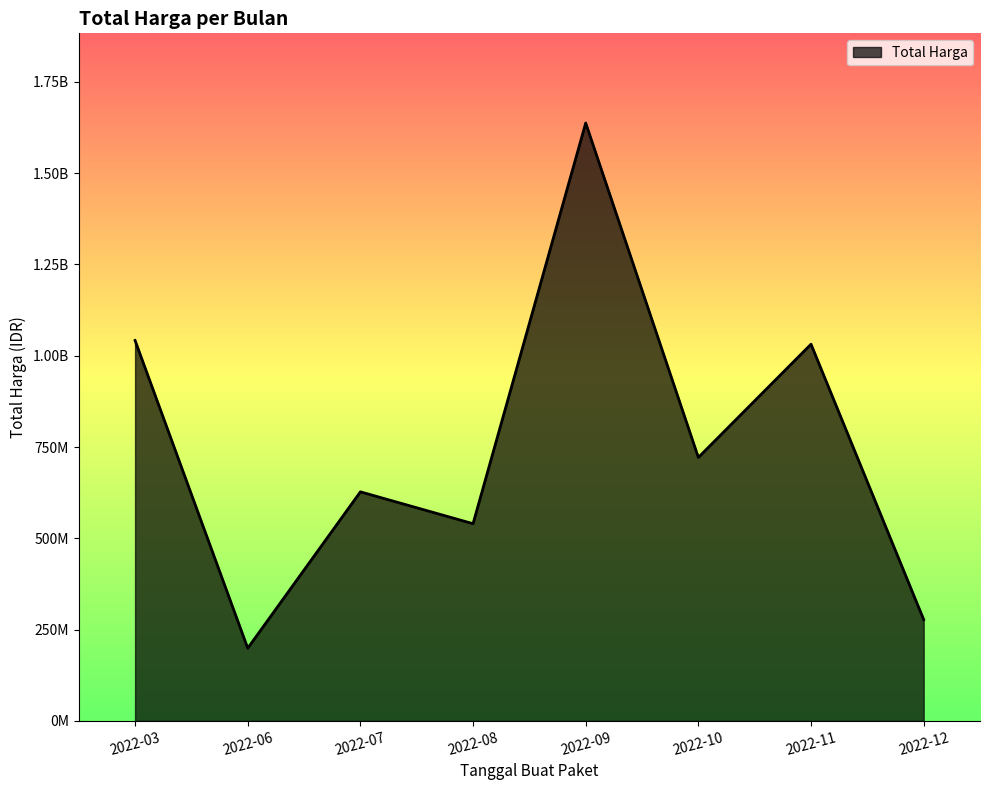

Does the chart display data point markers on the line(s)?

No